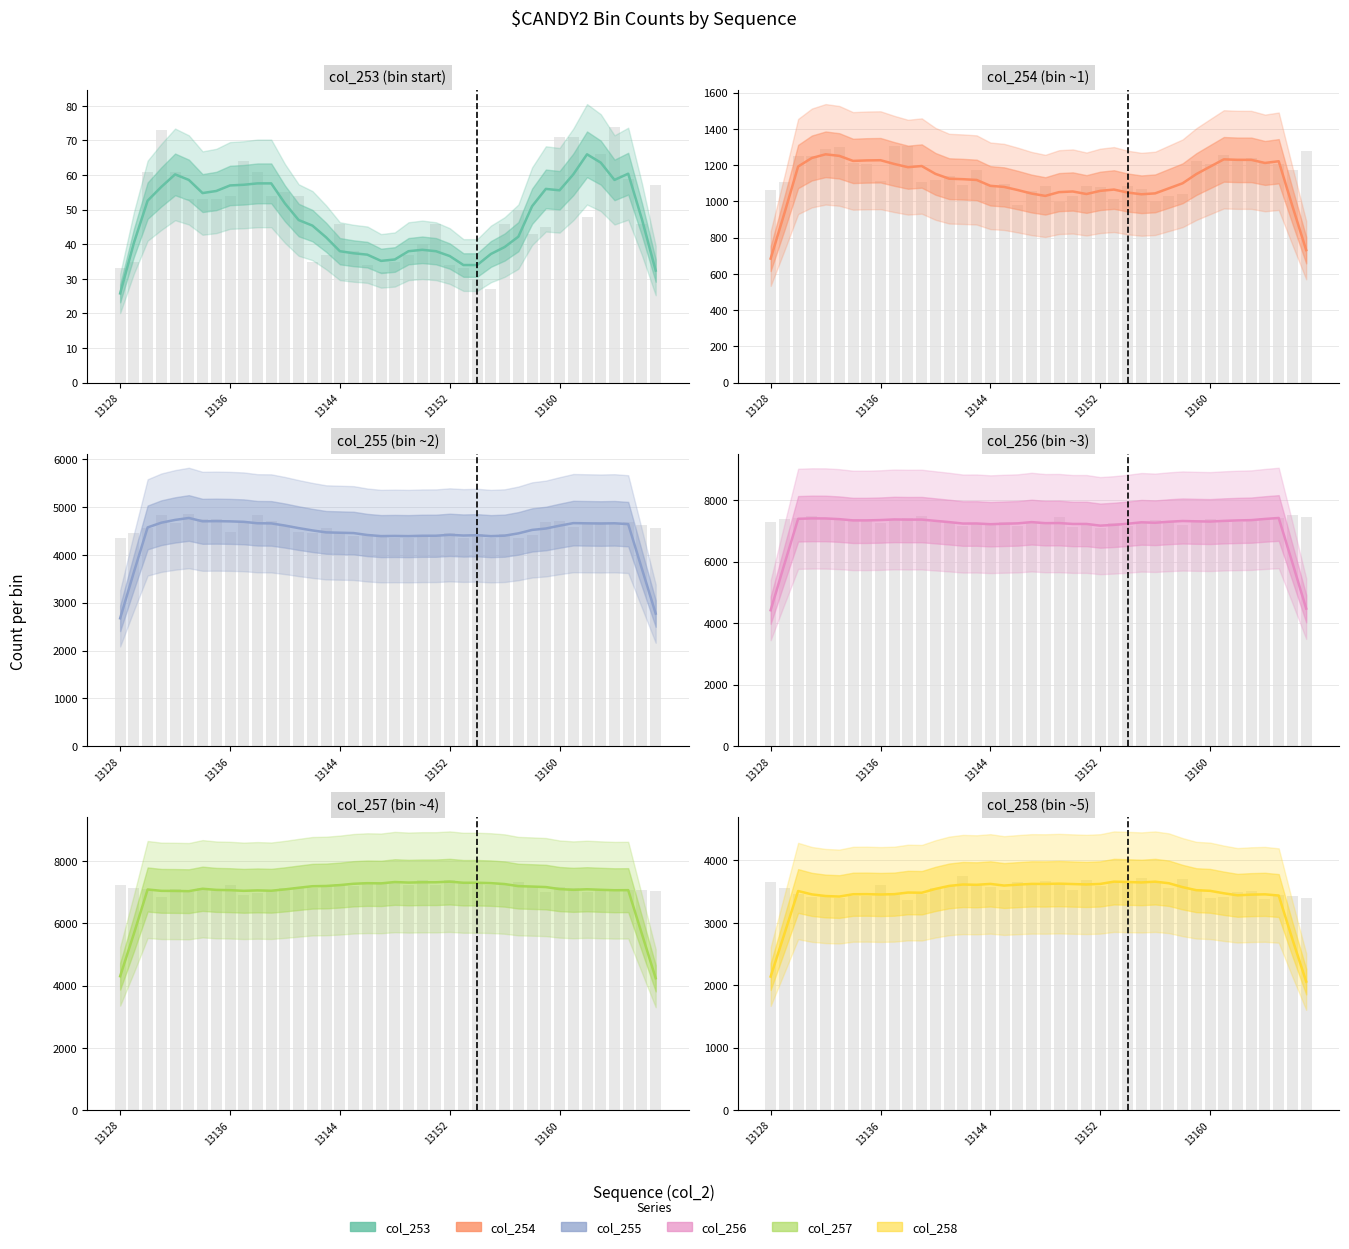

Does the chart contain any negative values?

No